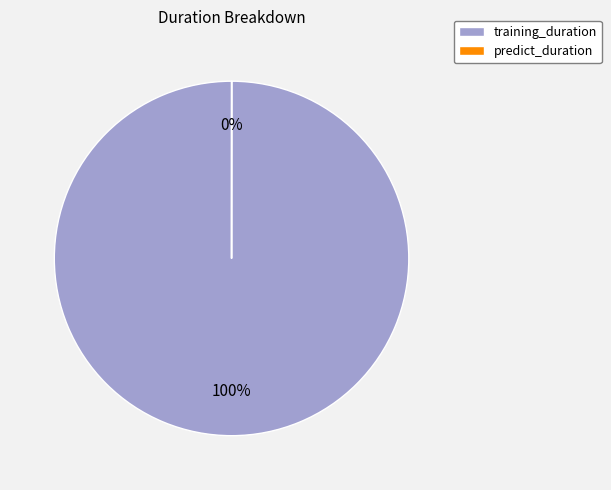

To the nearest percent, what is the average slice percentage?

50%